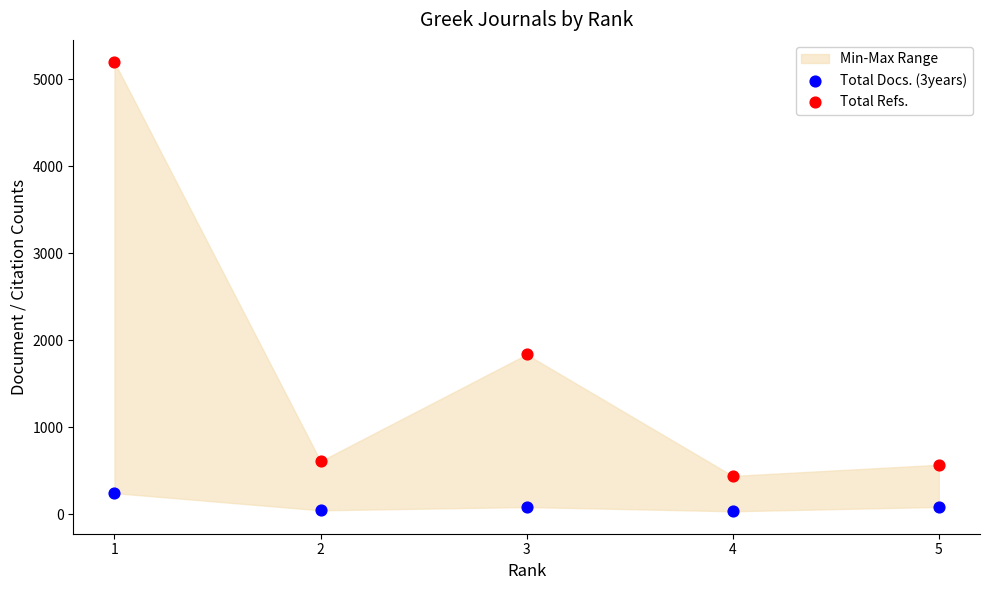

Across all data points, what is the average X value?

3